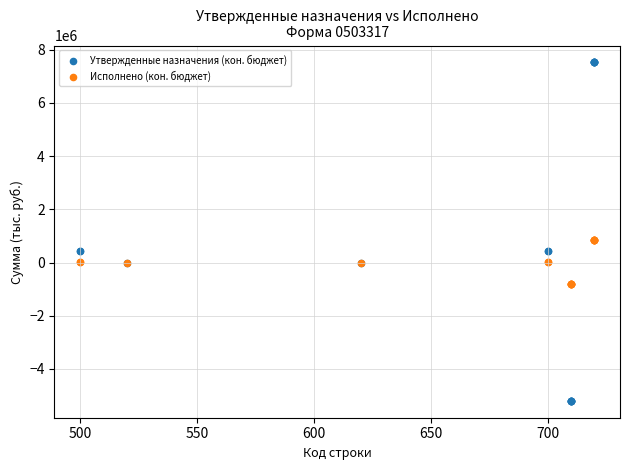

Which series reaches the maximum Y coordinate?

Утвержденные назначения (кон. бюджет)